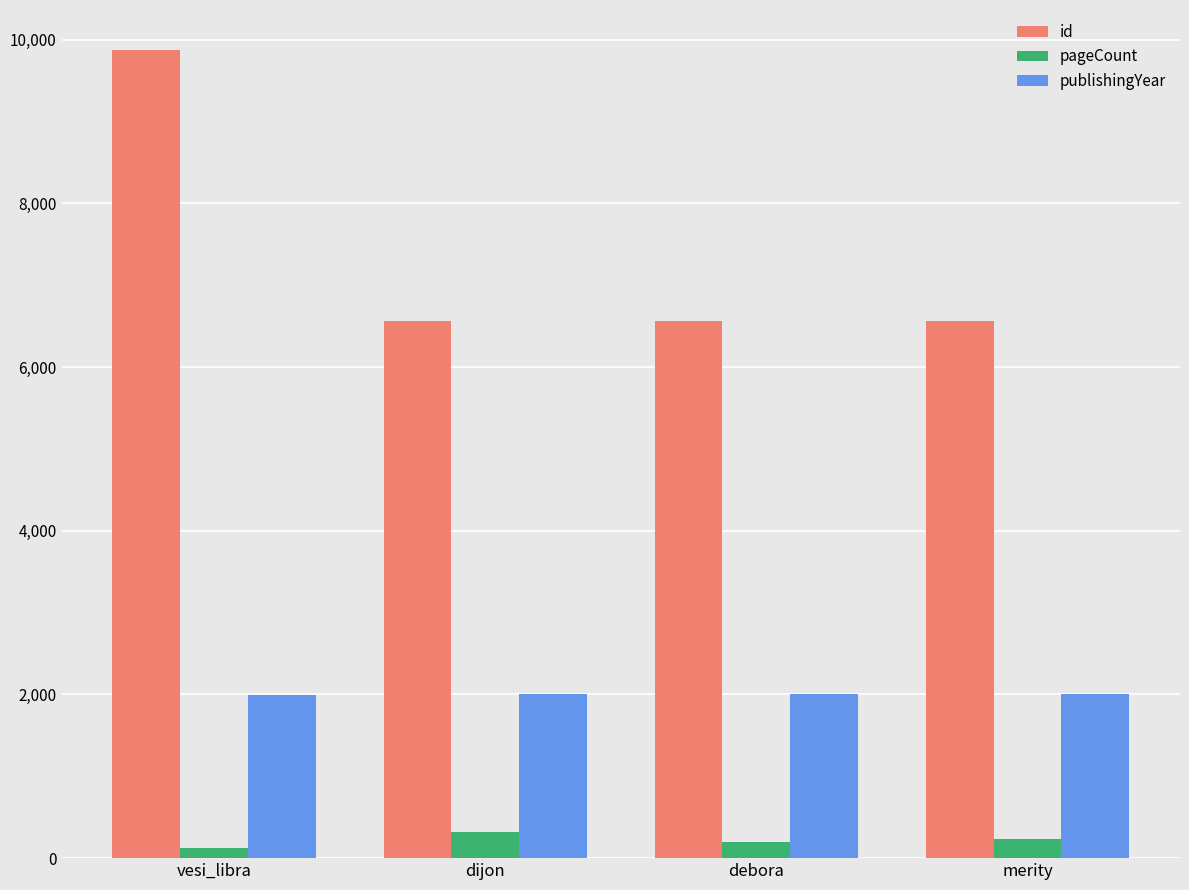

Rank the series by their average value, from highest to lowest.

id, publishingYear, pageCount